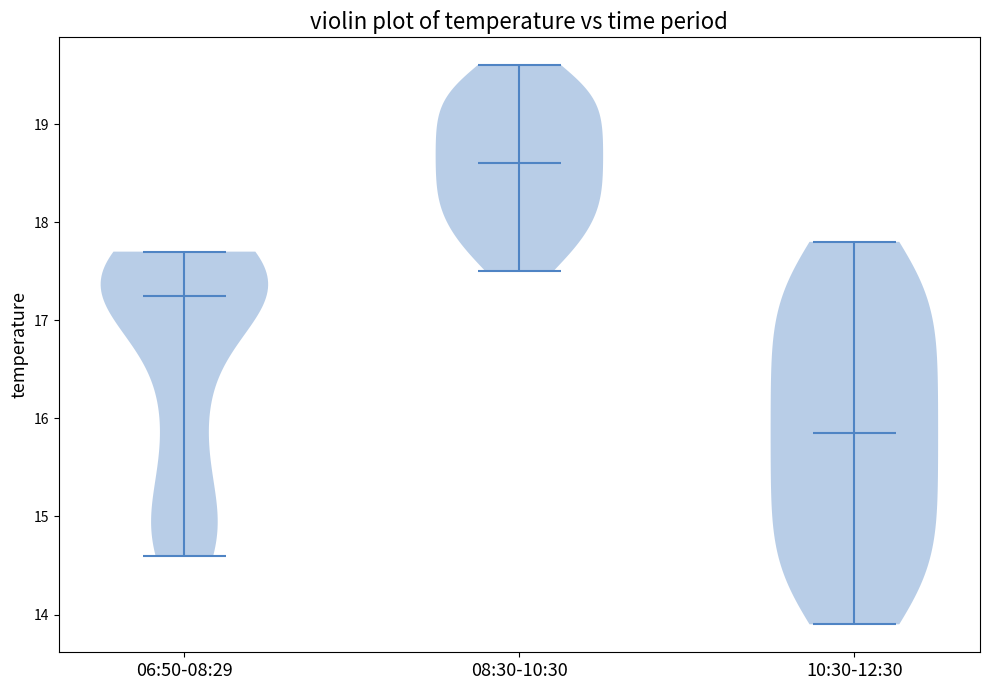

Reading left to right, read every violin against the y-axis: where its median line is, and the lowest and highest points it reaches. The values are not printed on the chart, so give them approximately, as read against the axis.

06:50-08:29: median line 17.3, lowest point 14.6, highest point 17.7
08:30-10:30: median line 18.6, lowest point 17.5, highest point 19.6
10:30-12:30: median line 15.9, lowest point 13.9, highest point 17.8